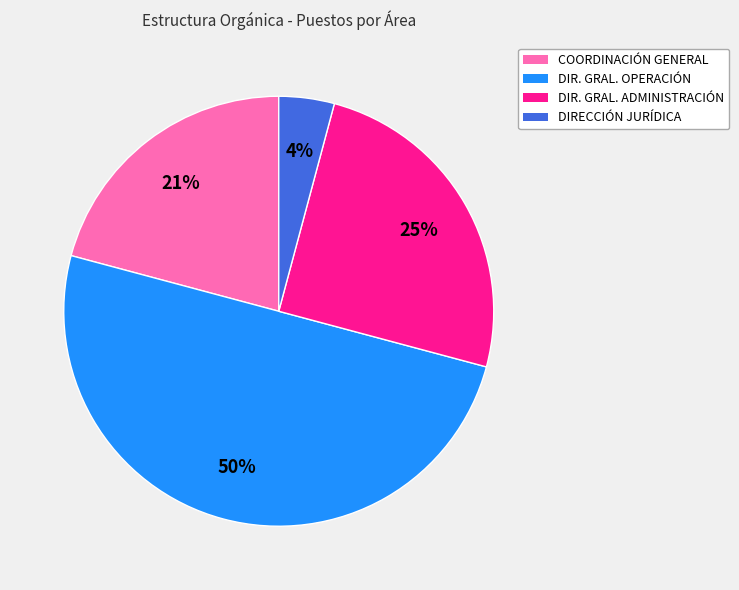

To the nearest percent, what is the average slice percentage?

25%